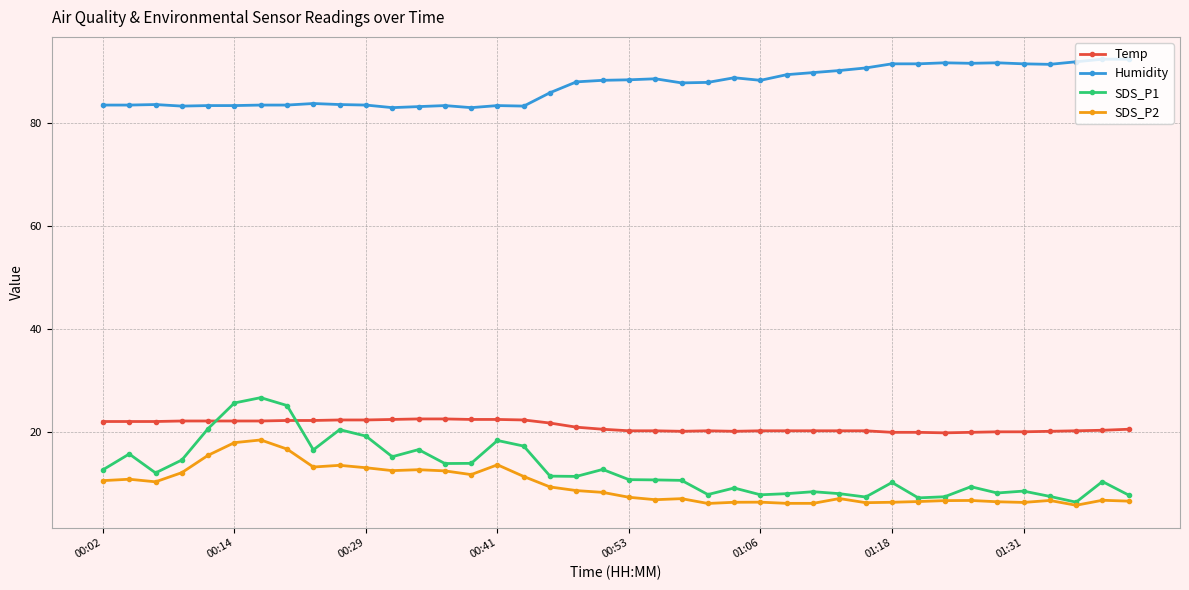

True or false: SDS_P2 and Temp intersect in this chart.

False